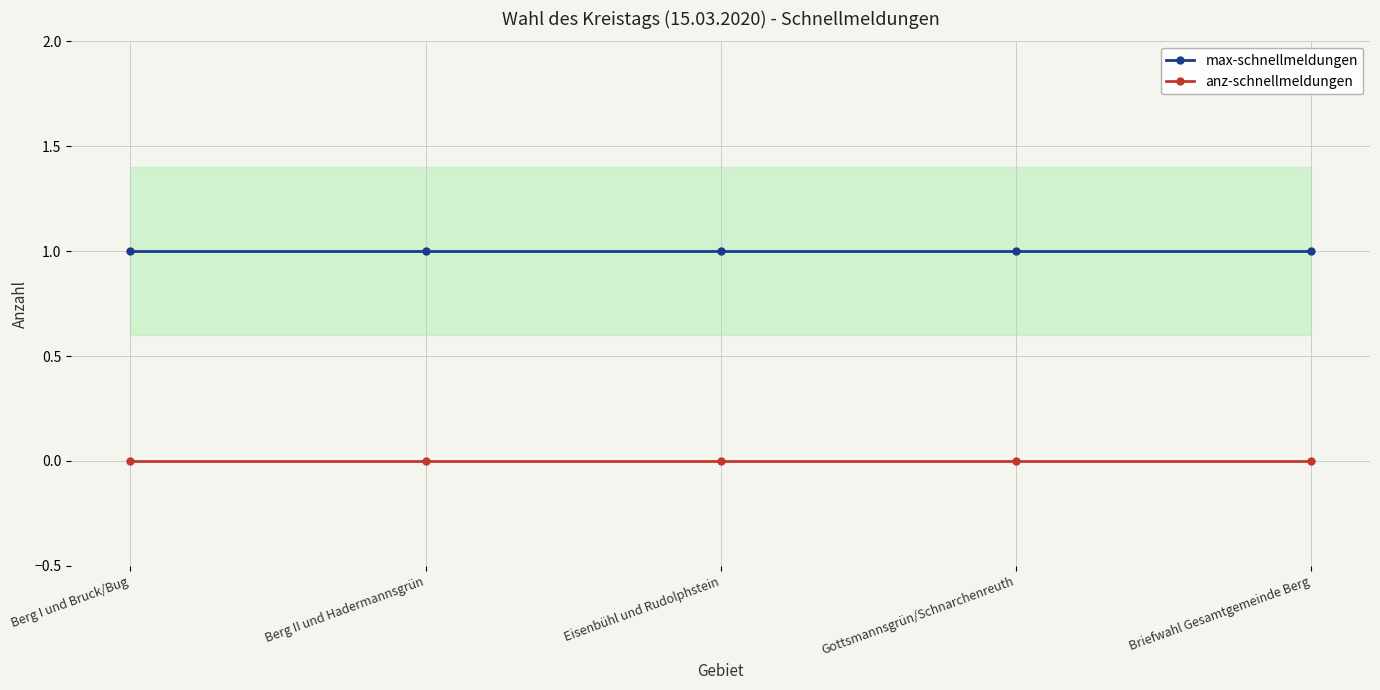

Is the value of max-schnellmeldungen at Briefwahl Gesamtgemeinde Berg greater than the value of anz-schnellmeldungen at Berg I und Bruck/Bug?

Yes